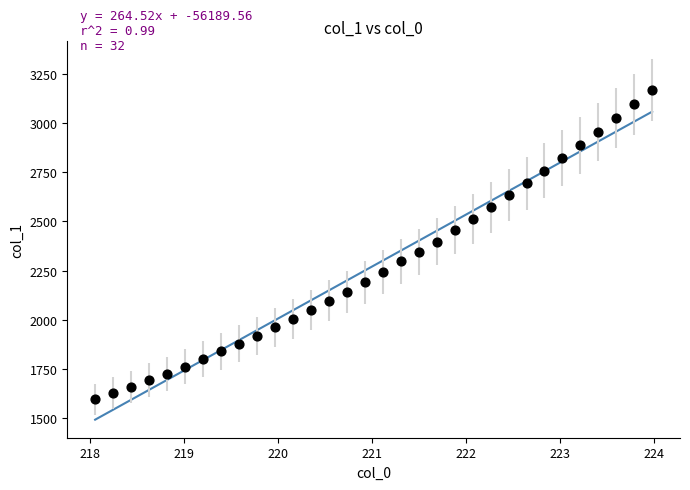

What is the range of X values (max minus min)?

5.9